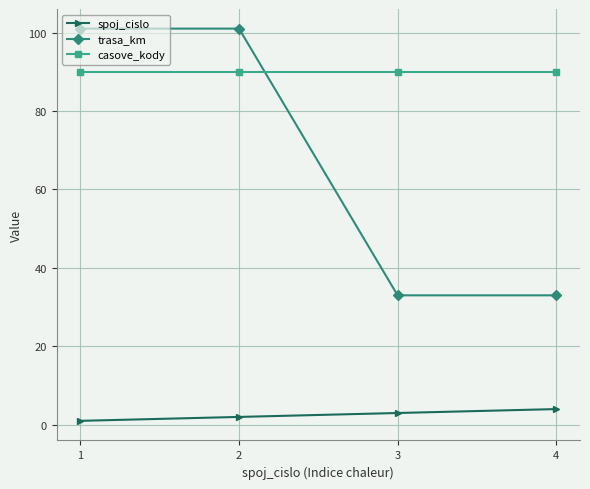

How many data points does each series have?

4